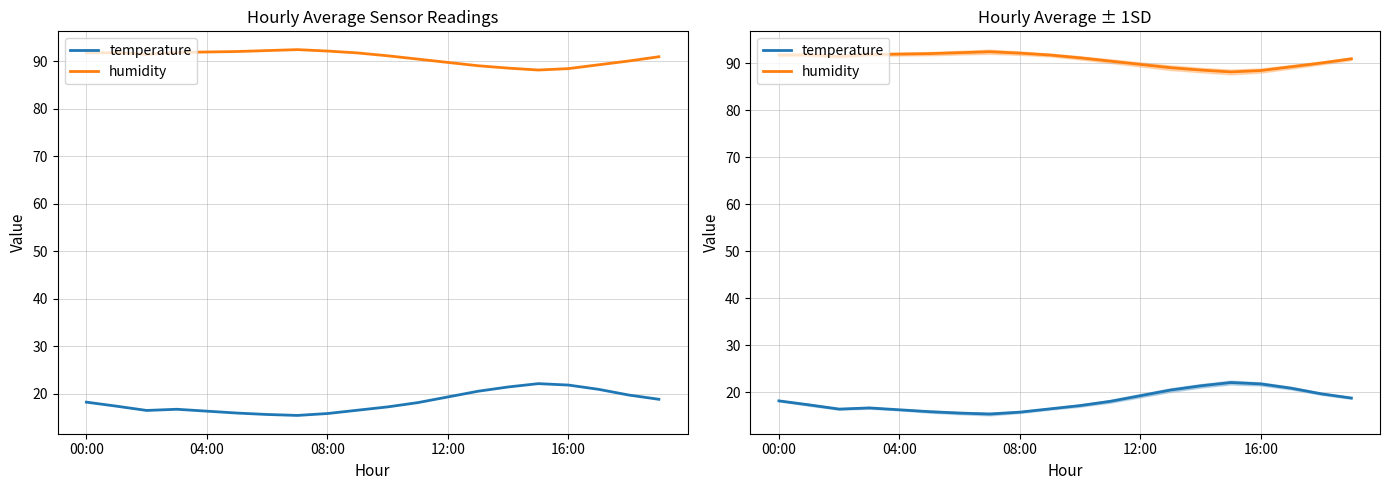

True or false: humidity and temperature cross at least once.

False